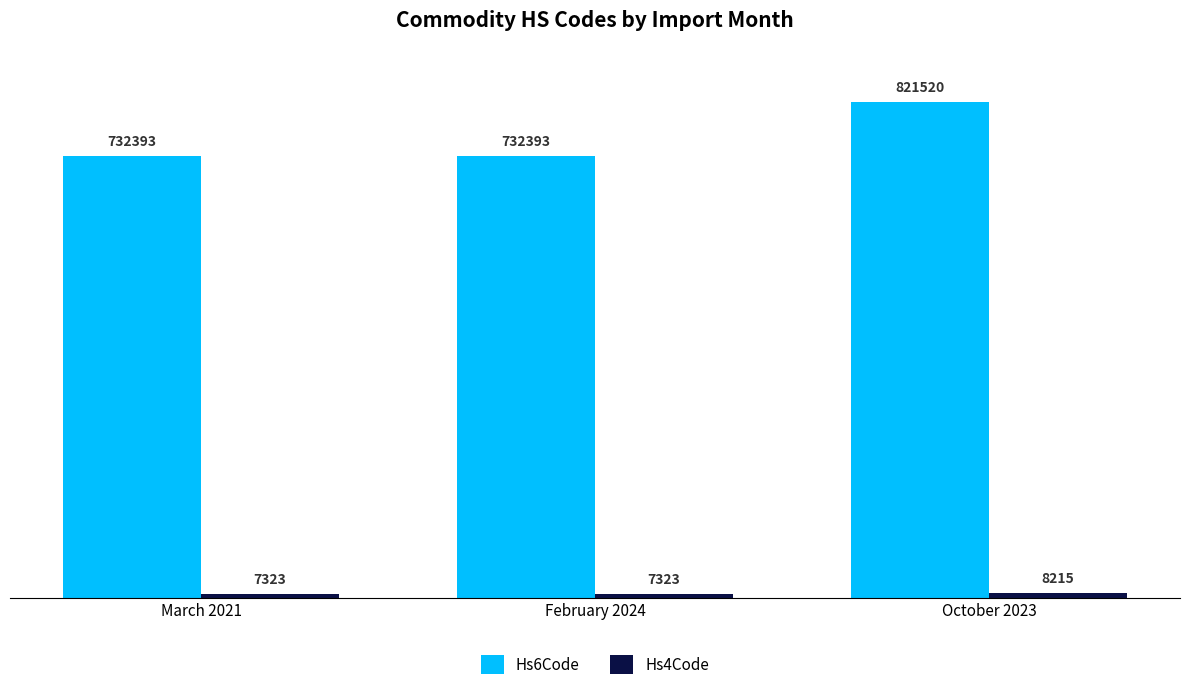

How many bars are there in each group?

2